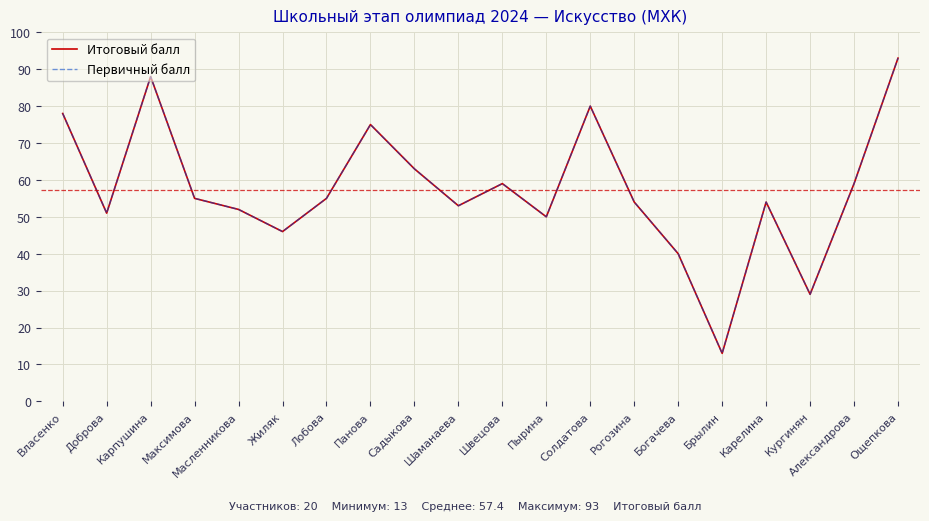

At how many categories does at least one series exceed 44?

17